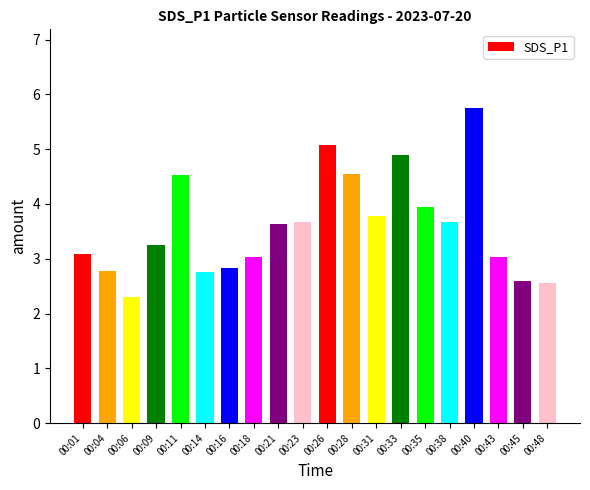

What is the minimum value shown in the chart?

2.3